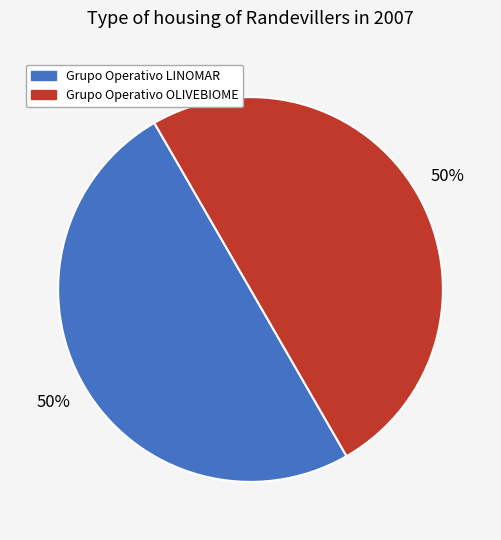

To the nearest percent, what percentage of the pie is Grupo Operativo LINOMAR?

50%